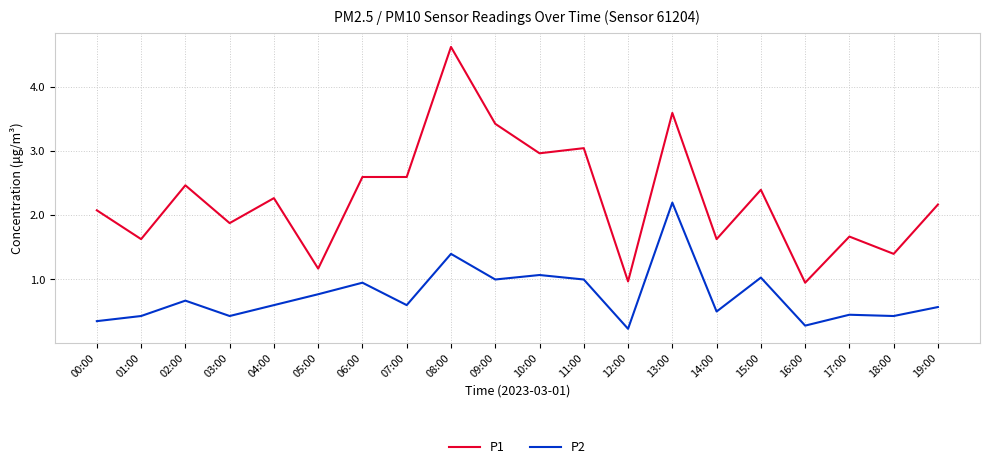

Which category has the highest value across all series?

08:00